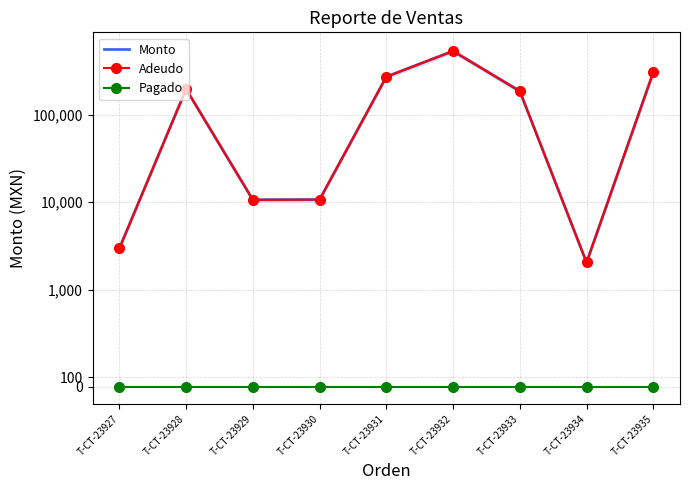

What is the spread (max minus min) of values at T-CT-23933?

186000.0